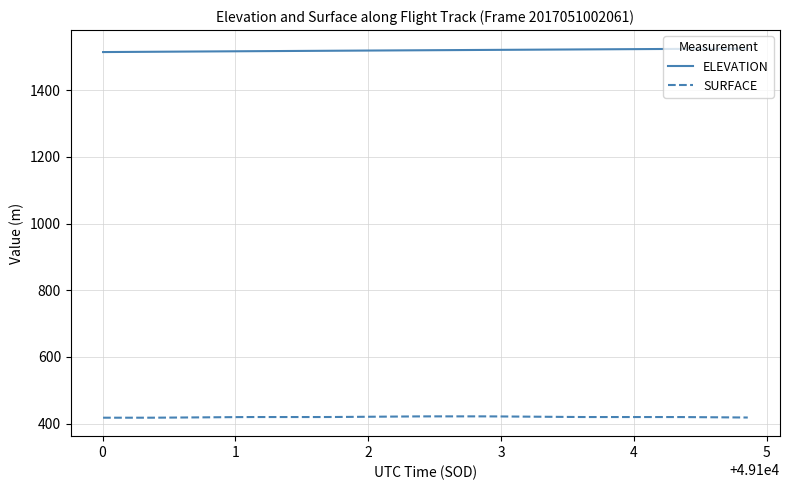

Rank the series by their maximum value, from highest to lowest.

ELEVATION, SURFACE